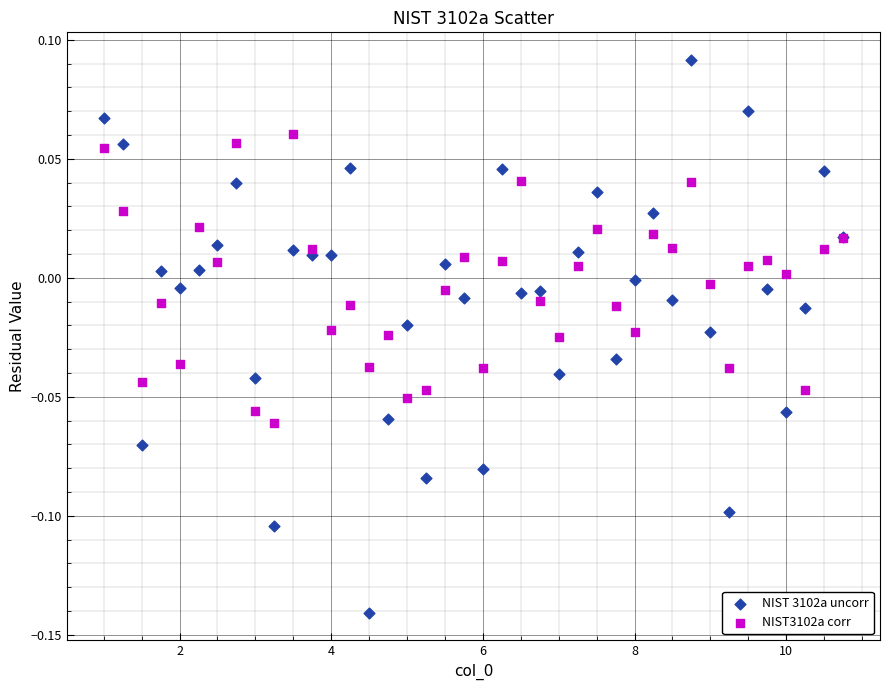

Which series has the widest spread of Y values?

NIST 3102a uncorr